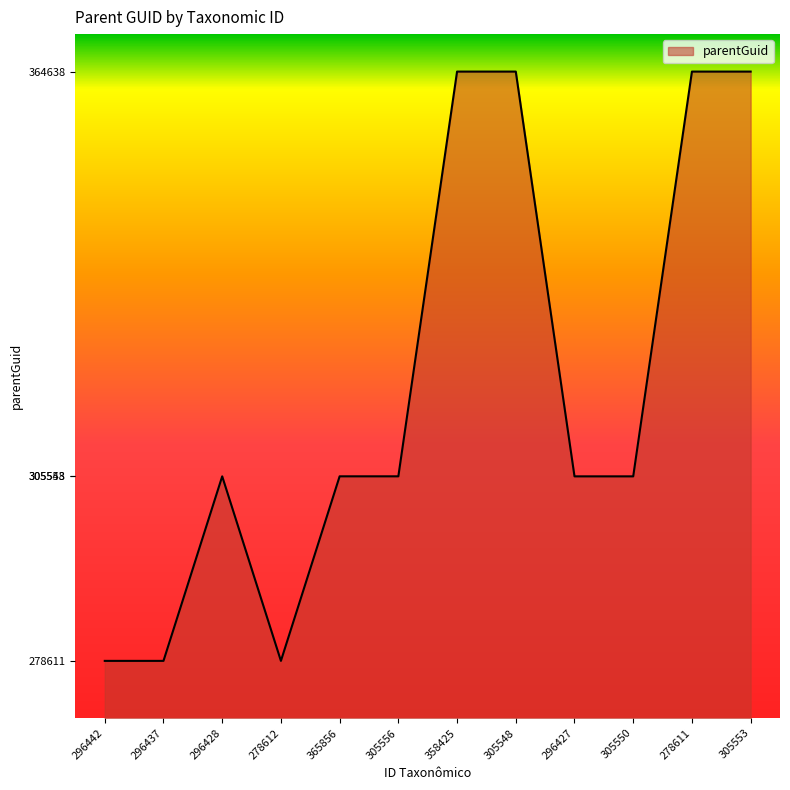

What is the greatest value displayed?

364638